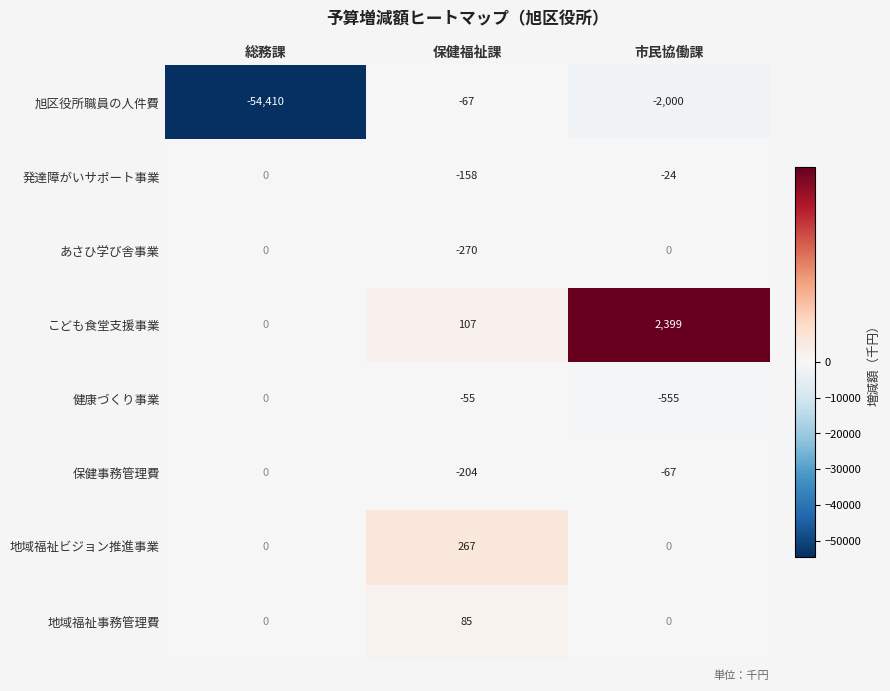

What is the minimum value shown in the chart?

-54410